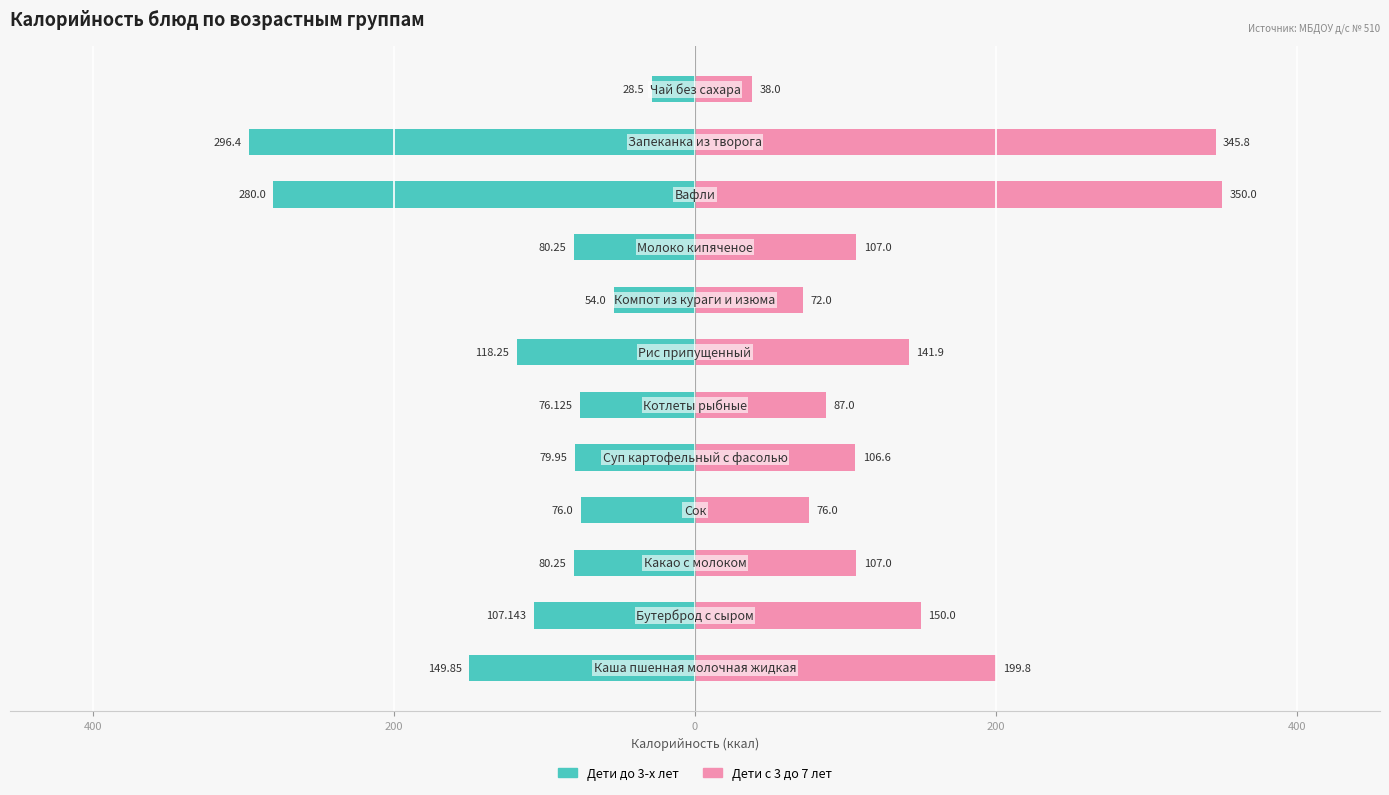

Does the chart contain stacked bars?

No